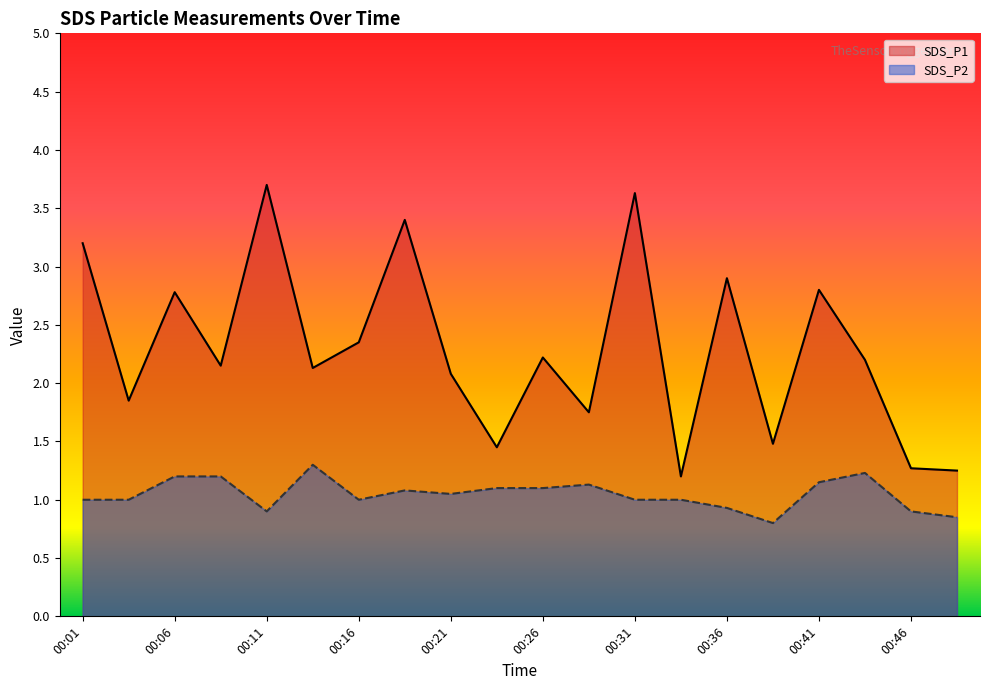

Does the chart display data point markers on the line(s)?

No